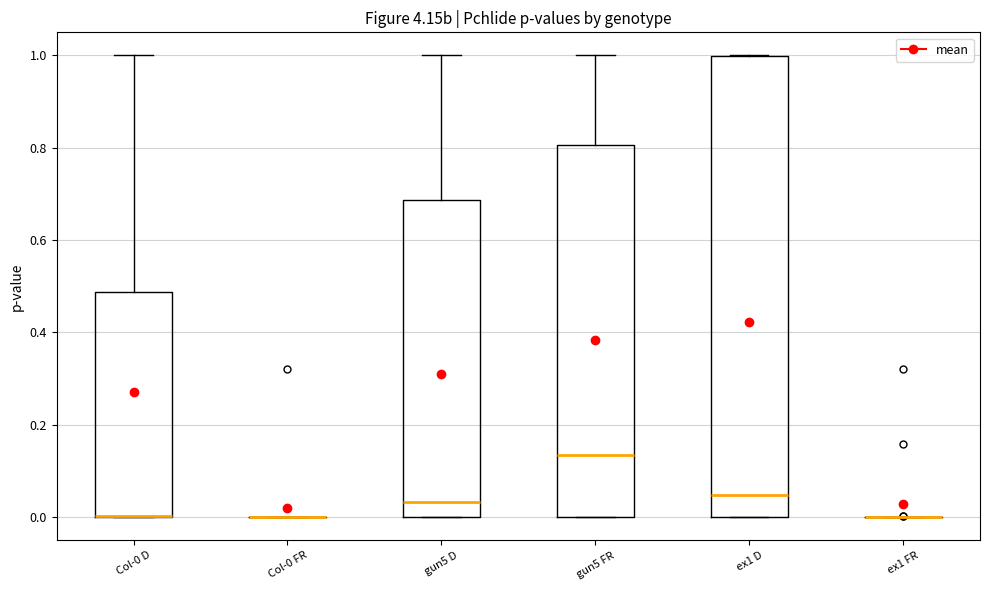

Reading left to right, transcribe this box plot: for each box, give where its median line is, the range the box spans, and where its two whiskers end, as read against the y-axis. The values are not printed on the chart, so give them approximately, as read against the axis.

Col-0 D: median 0.00 (drawn on the box's lower edge), box 0.00 to 0.48, whiskers 0.00 to 1.00
Col-0 FR: box collapsed to a line at 0.00, whiskers 0.00 to 0.00
gun5 D: median 0.04, box 0.00 to 0.68, whiskers 0.00 to 1.00
gun5 FR: median 0.14, box 0.00 to 0.80, whiskers 0.00 to 1.00
ex1 D: median 0.04, box 0.00 to 1.00, whiskers 0.00 to 1.00
ex1 FR: box collapsed to a line at 0.00, whiskers 0.00 to 0.00